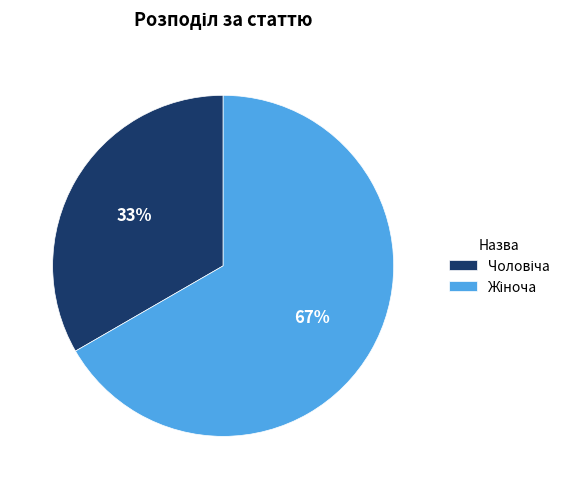

To the nearest percent, what is the average slice percentage?

50%